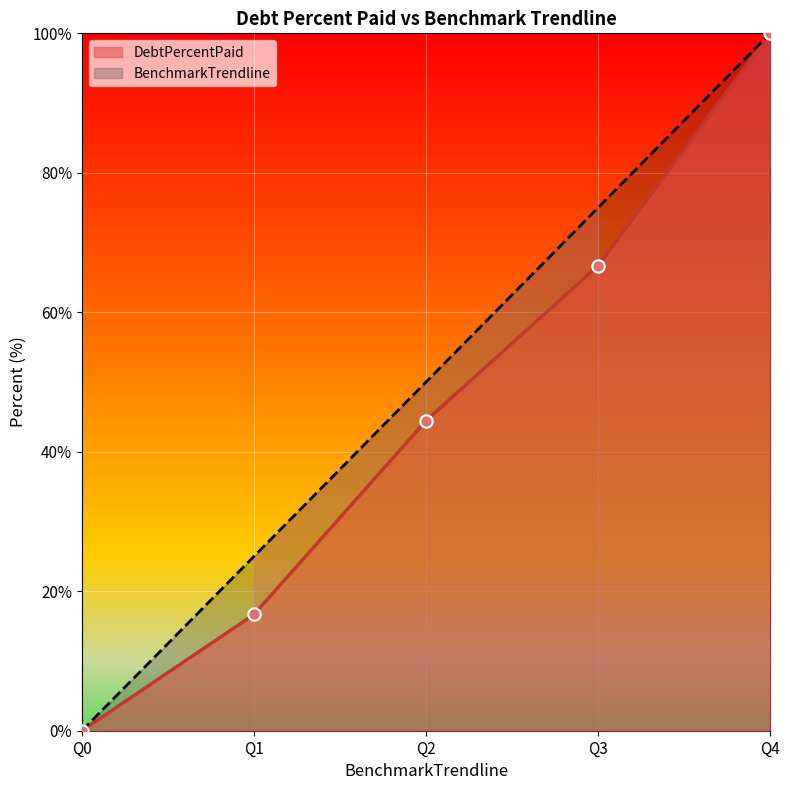

What are all the series names shown in the legend?

DebtPercentPaid, BenchmarkTrendline